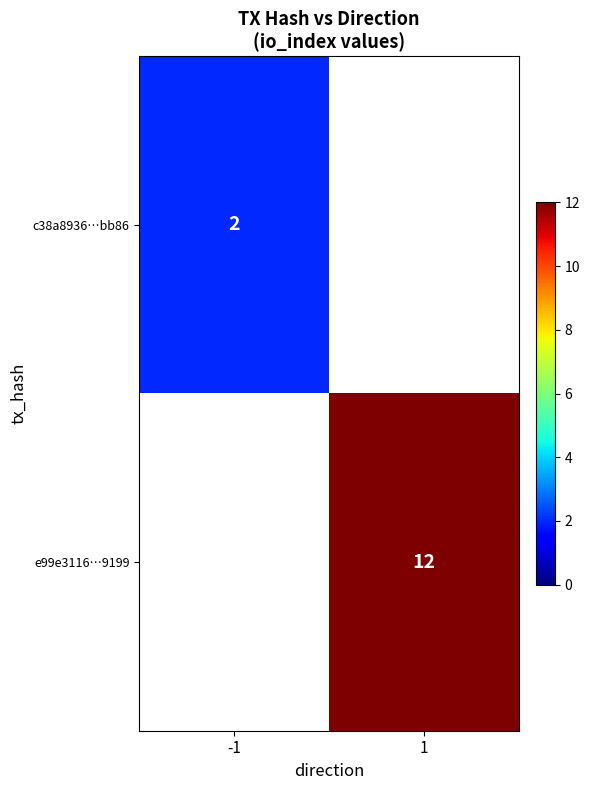

Between -1 and 1, which is larger?

1